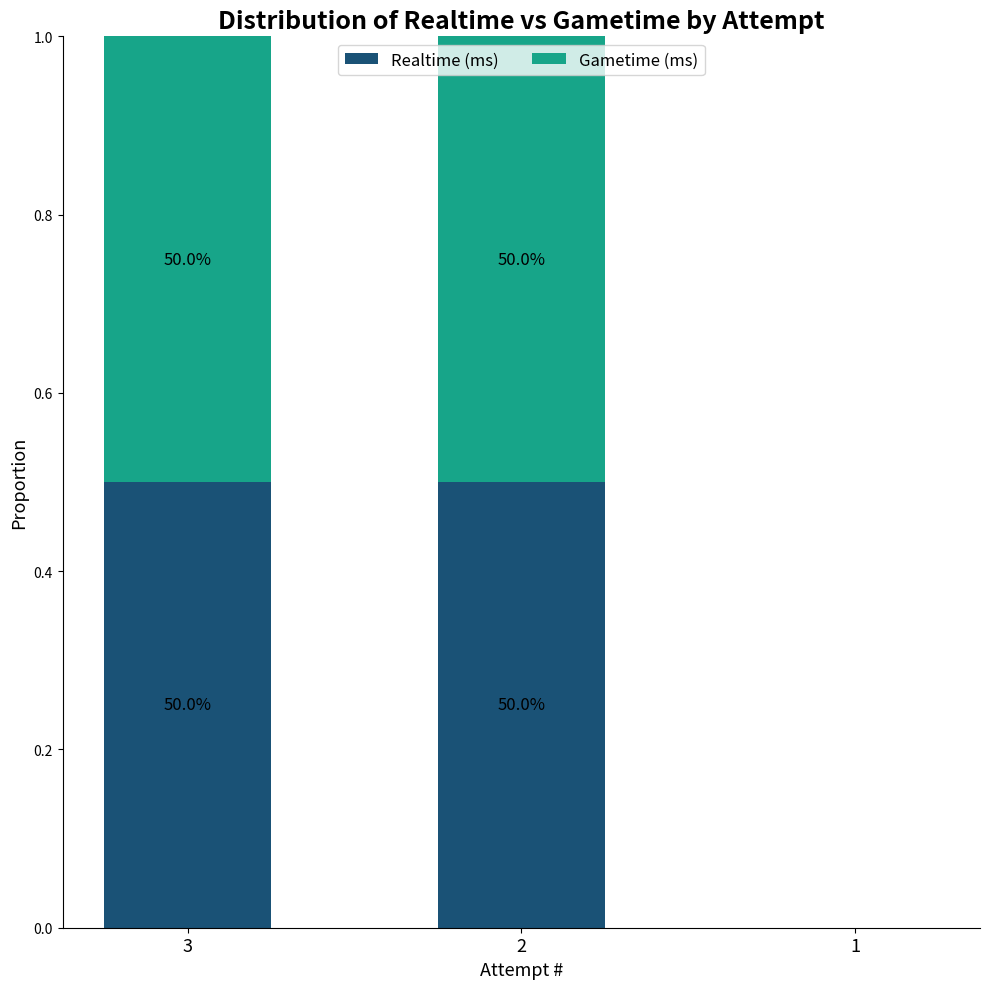

What is the average value of the Gametime (ms) series?

0.3